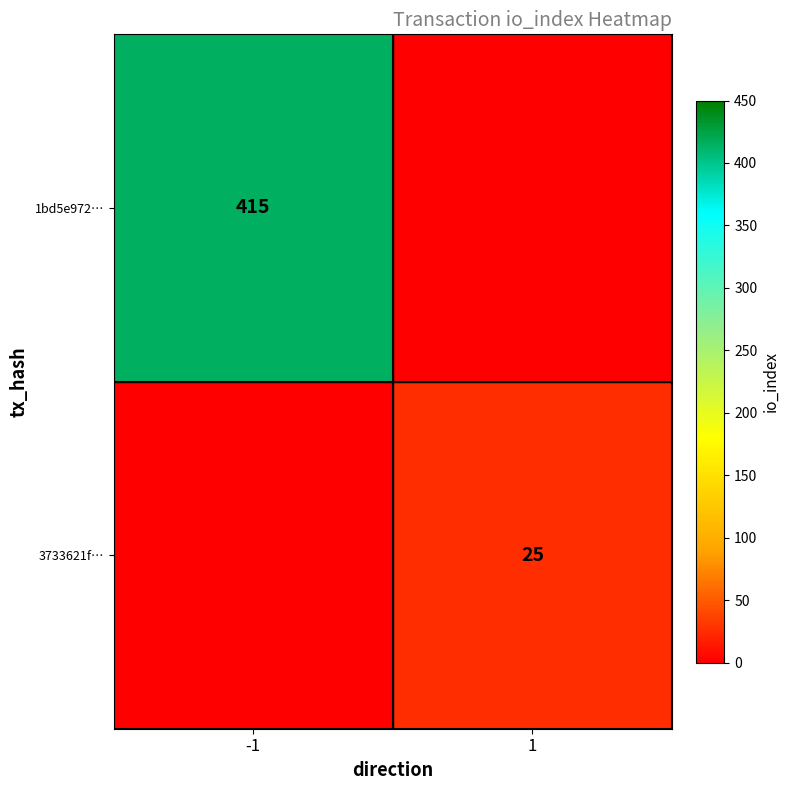

The 3733621f… series shows 12 at 1. True or false?

False